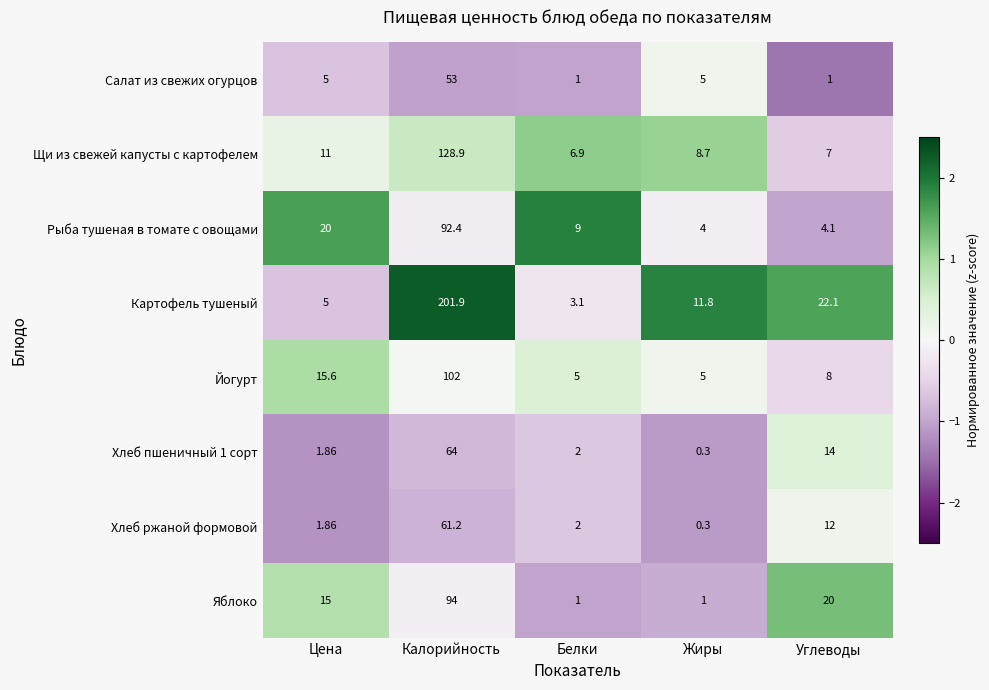

Is the value of Хлеб пшеничный 1 сорт at Белки greater than the value of Хлеб ржаной формовой at Жиры?

Yes